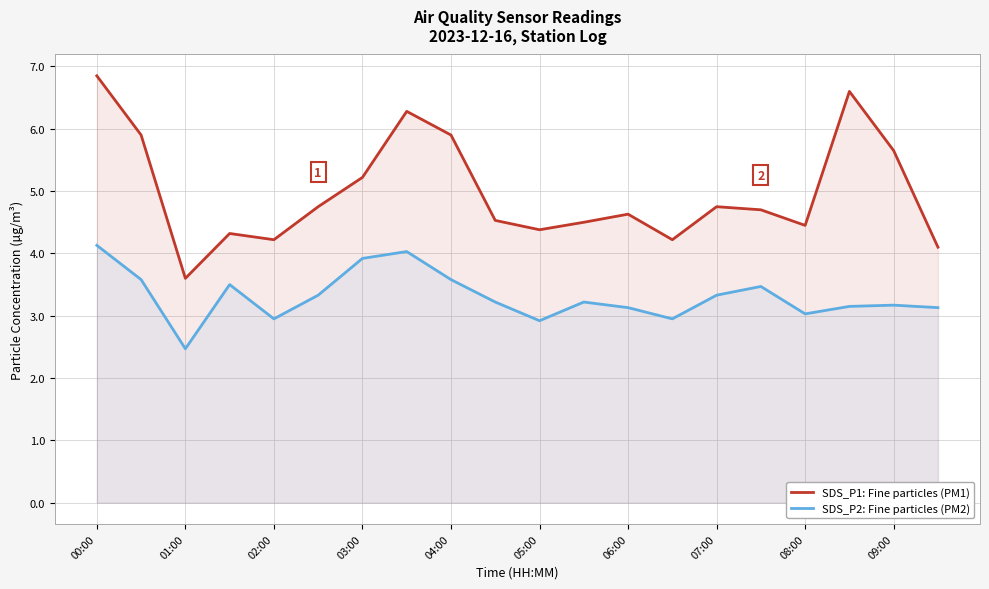

In SDS_P2: Fine particles (PM2), how many points are lower than both neighbors (excluding endpoints)?

5